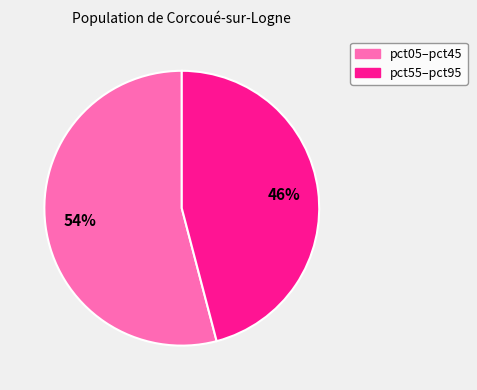

Is there any slice that represents more than half of the pie?

Yes